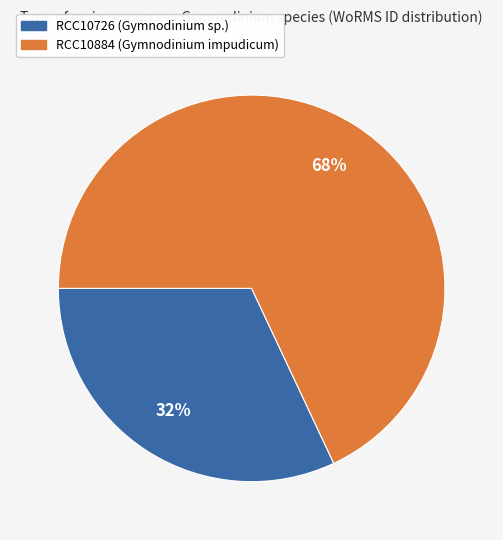

The RCC10884 (Gymnodinium impudicum) slice represents 68% of the pie. True or false?

True